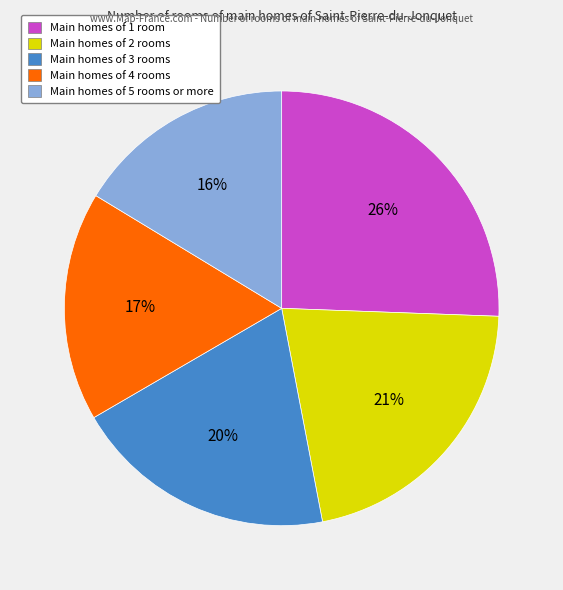

Is there any slice that represents more than half of the pie?

No